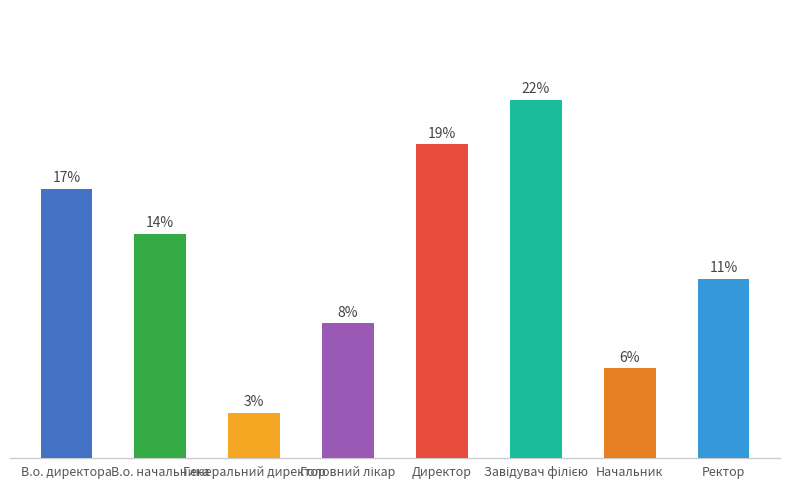

Where does the data first go above 5?

В.о. директора